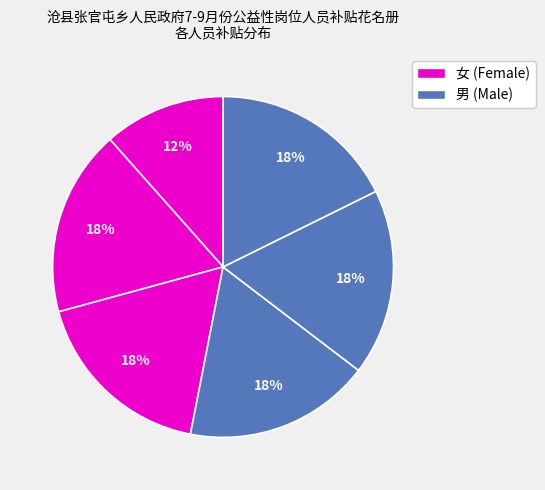

How many segments does this pie chart have?

6